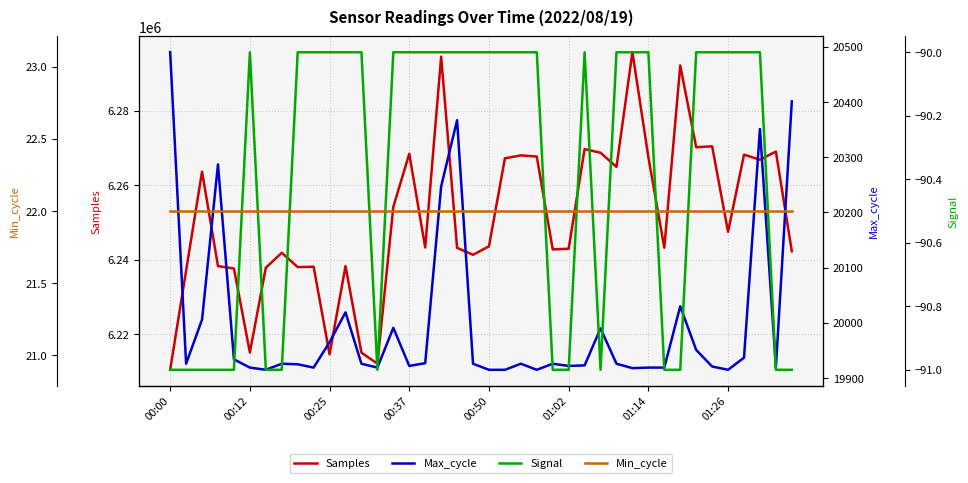

Where is Max_cycle nearest to the value 20202?

17